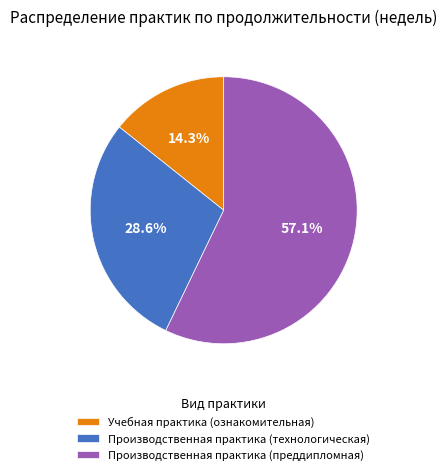

How many slices are in this pie chart?

3